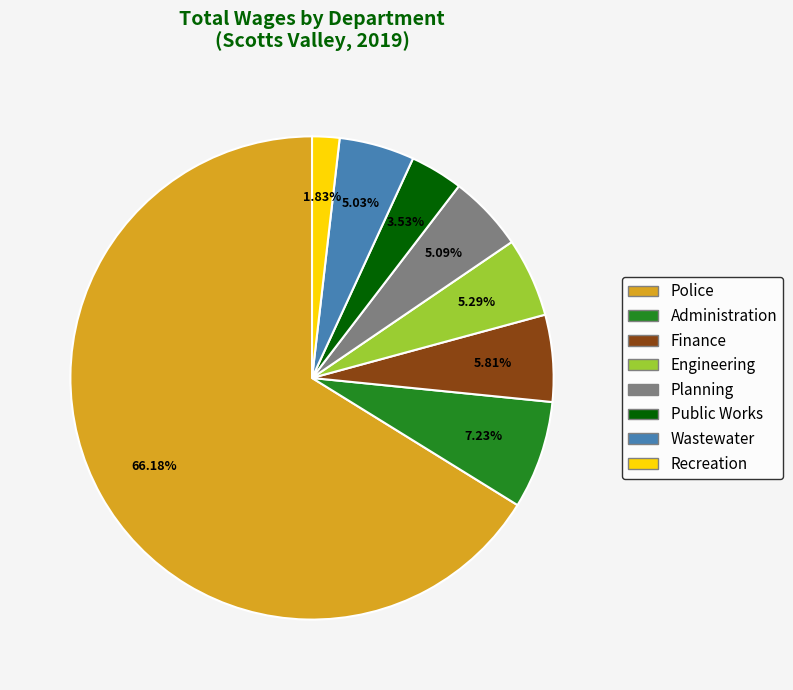

Does any single category account for the majority?

Yes